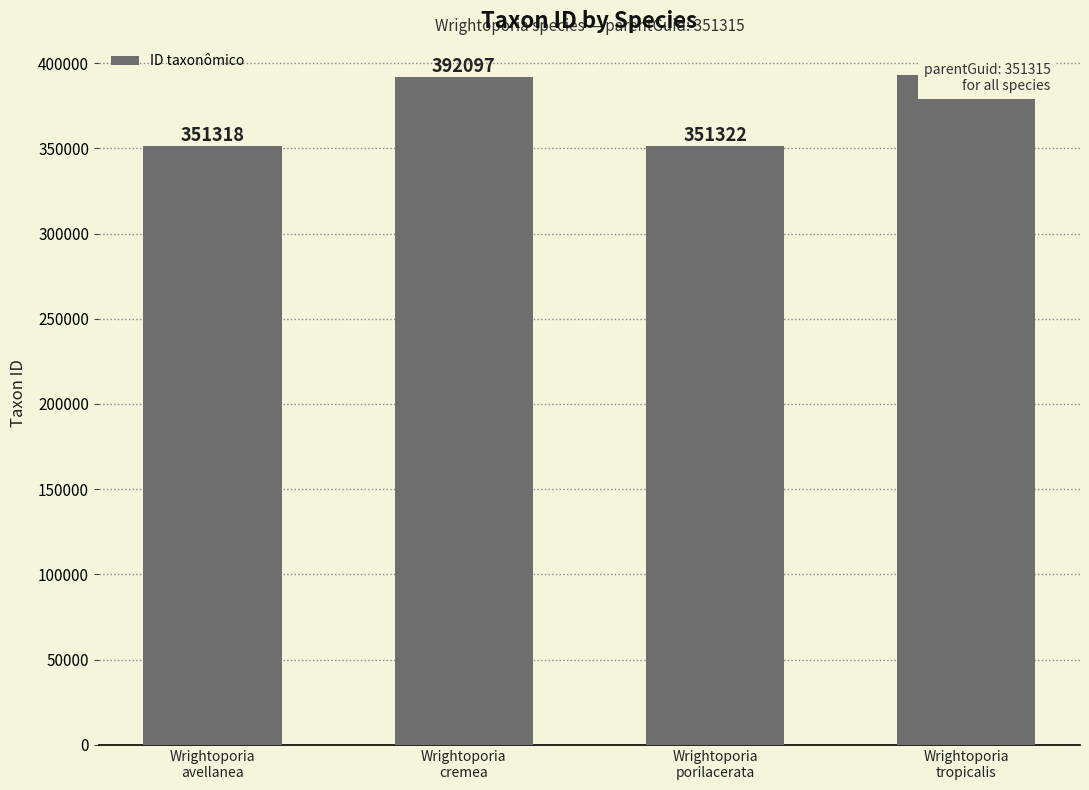

Does the chart contain any negative values?

No